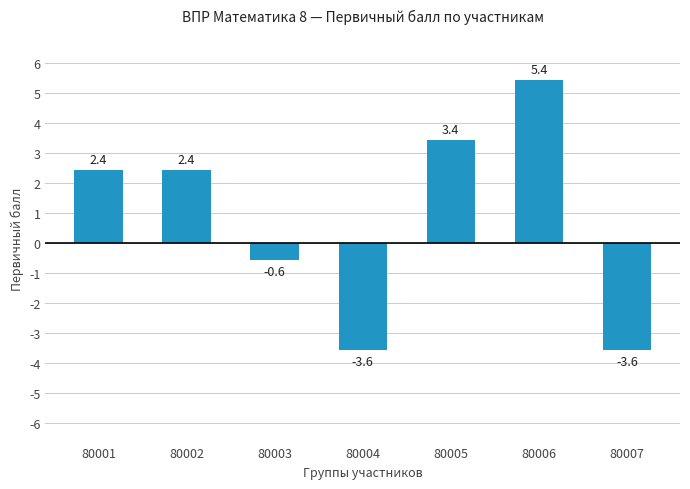

Which label corresponds to the largest value in the chart?

80006